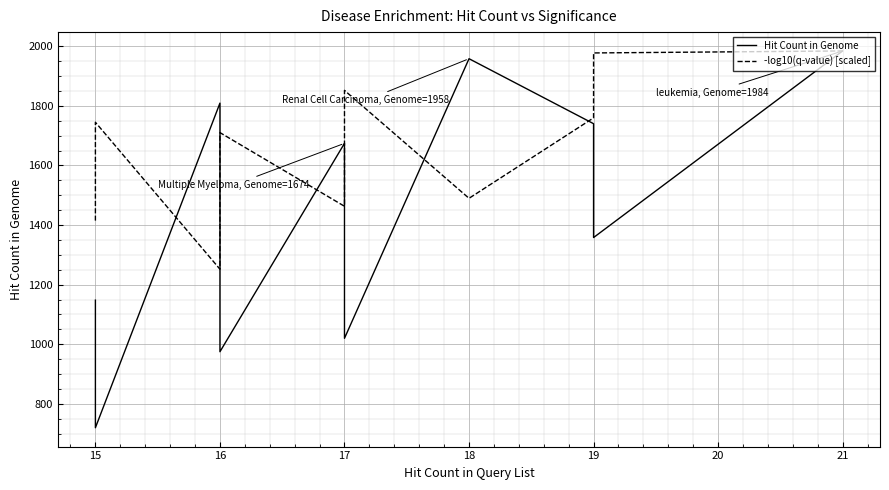

What value does the -log10(q-value) [scaled] series have at 16?

1392.1